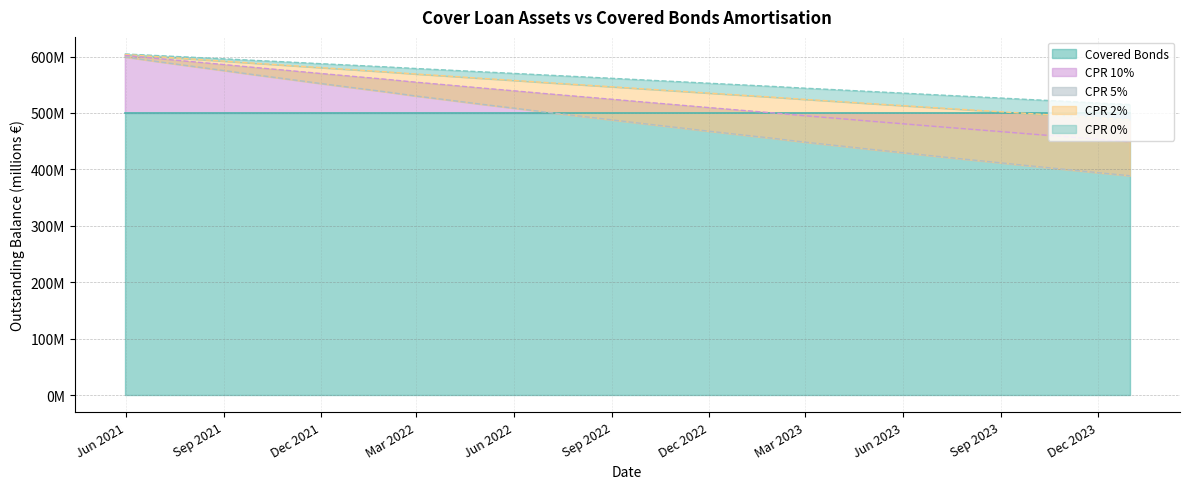

Read the CPR 0% value at 2023-02-28.

543.9